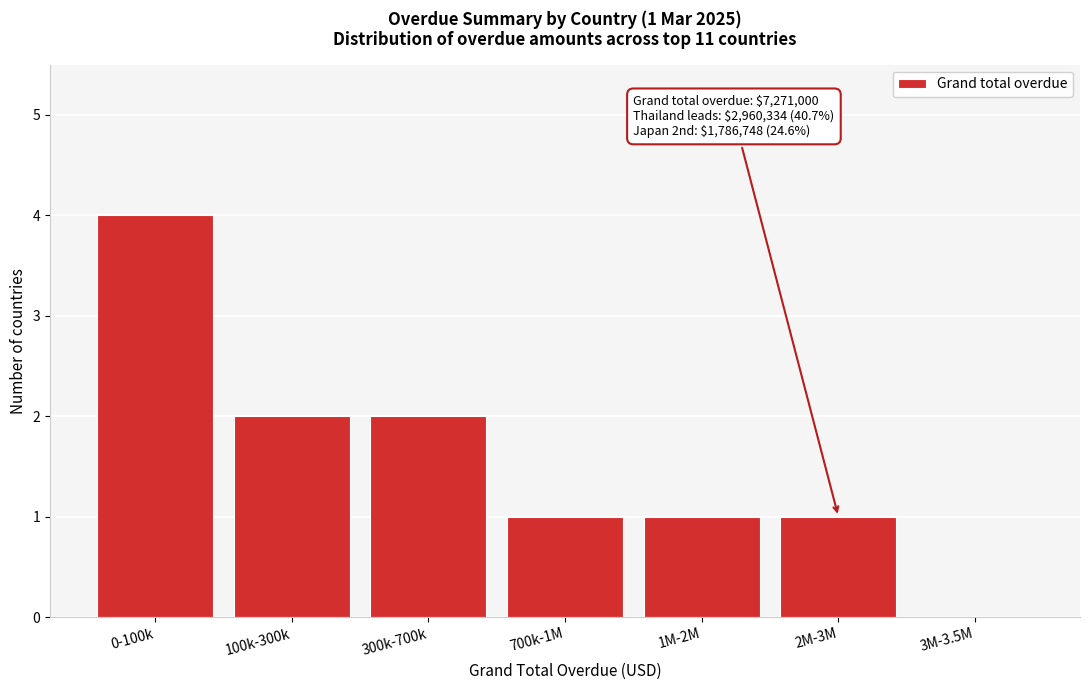

Reading left to right, what are all the values shown in this chart?

0-100k=4	100k-300k=2	300k-700k=2	700k-1M=1	1M-2M=1	2M-3M=1	3M-3.5M=0